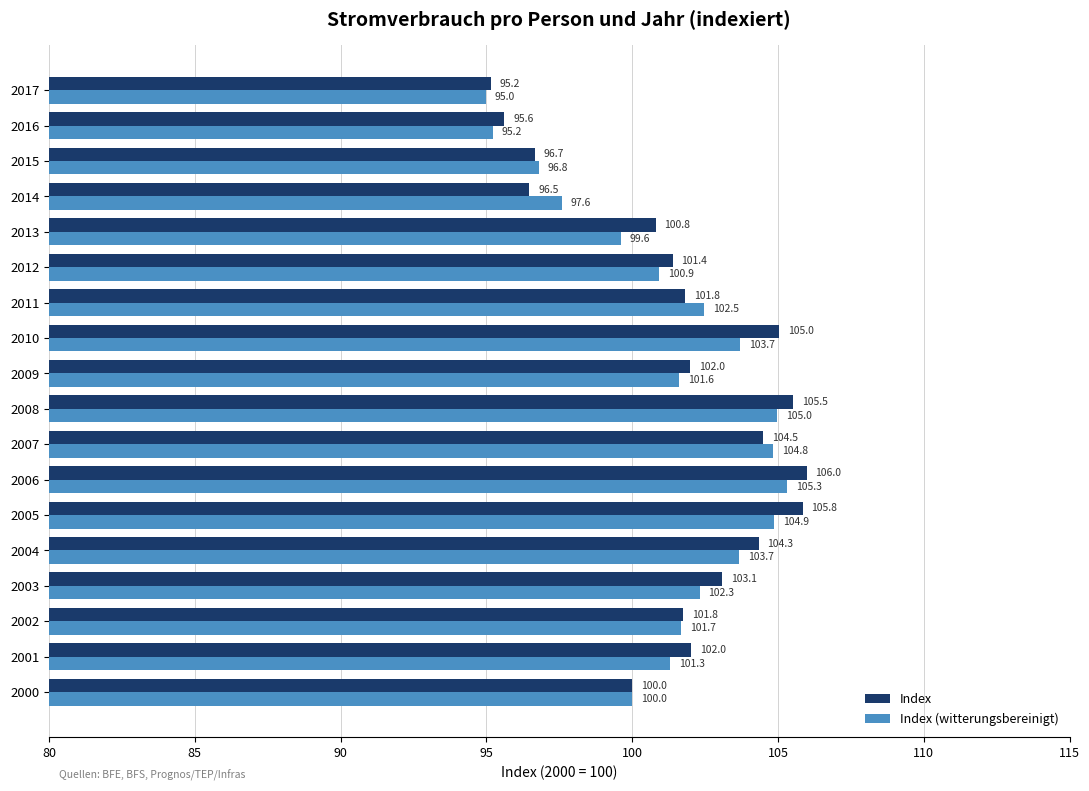

At which category is the sum across all series the highest?

2006